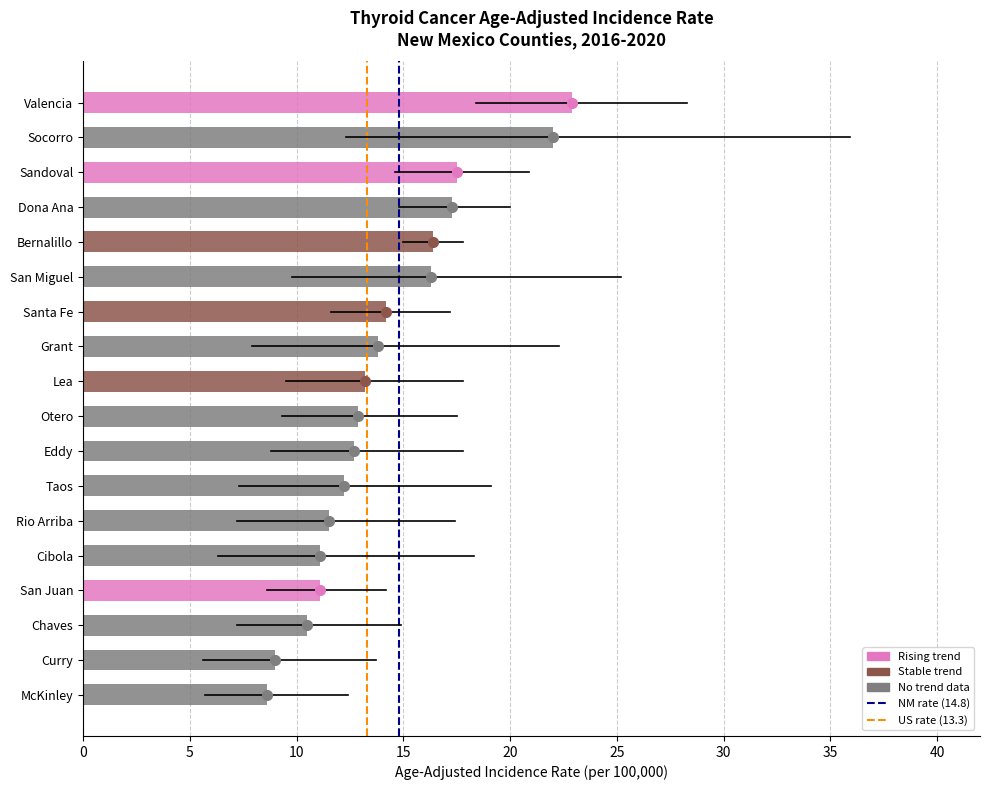

What is the sum of the values at Cibola and Curry?

20.1